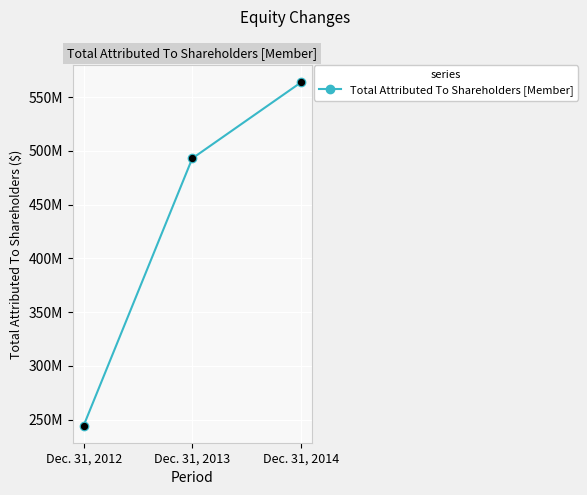

Which has a higher value, Dec. 31, 2014 or Dec. 31, 2013?

Dec. 31, 2014